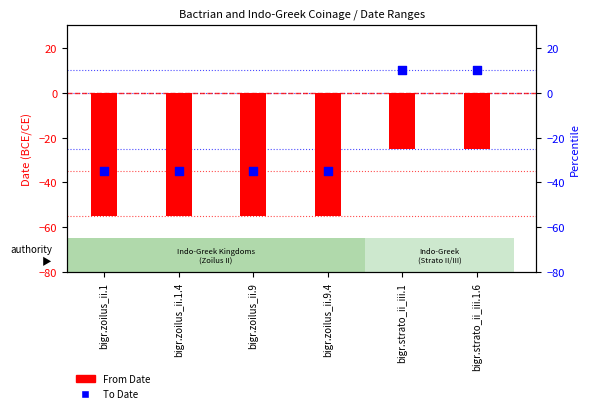

What are all the series names shown in the legend?

From Date, To Date